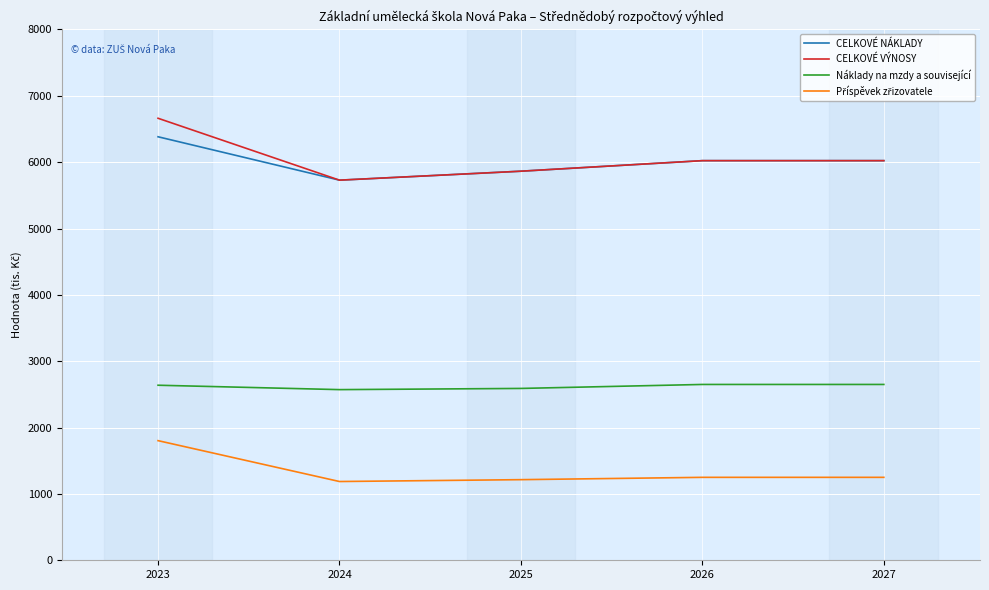

True or false: Náklady na mzdy a související and CELKOVÉ NÁKLADY intersect in this chart.

False